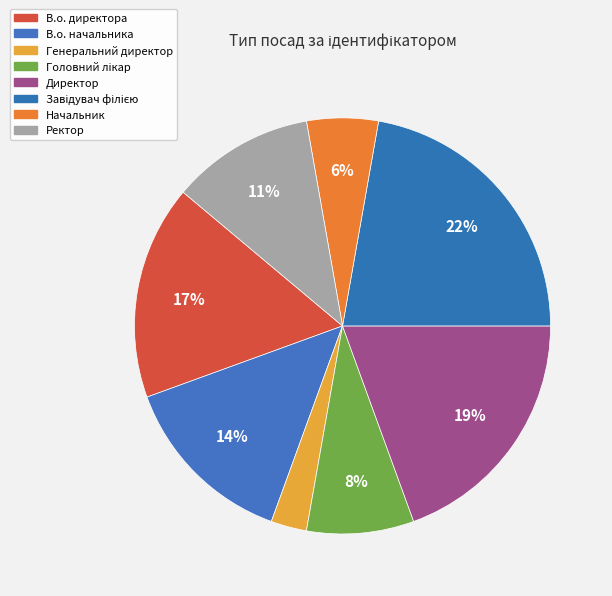

Which has a higher value, Завідувач філією or Головний лікар?

Завідувач філією